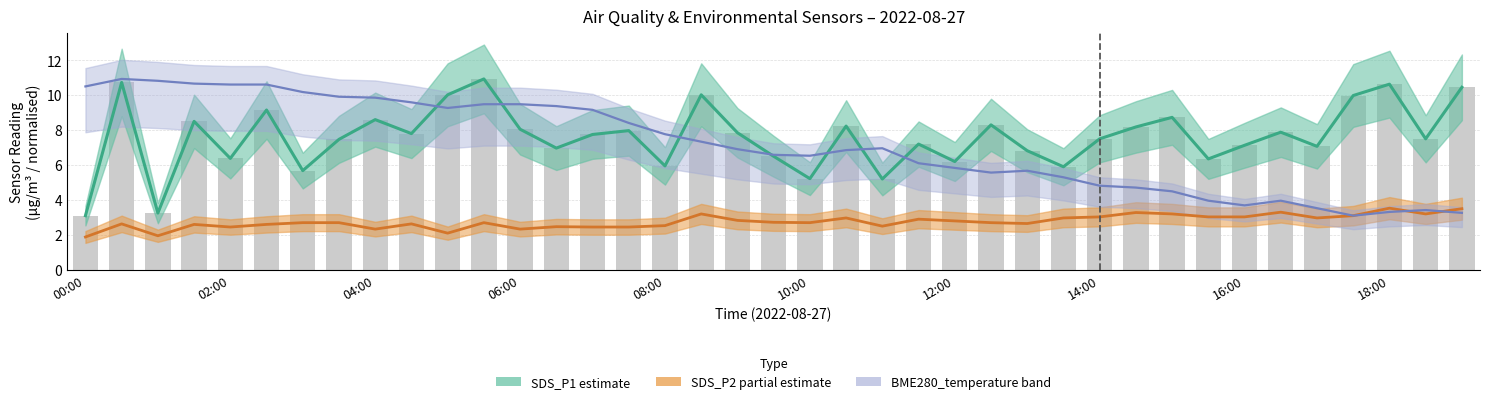

Does the chart contain stacked bars?

No